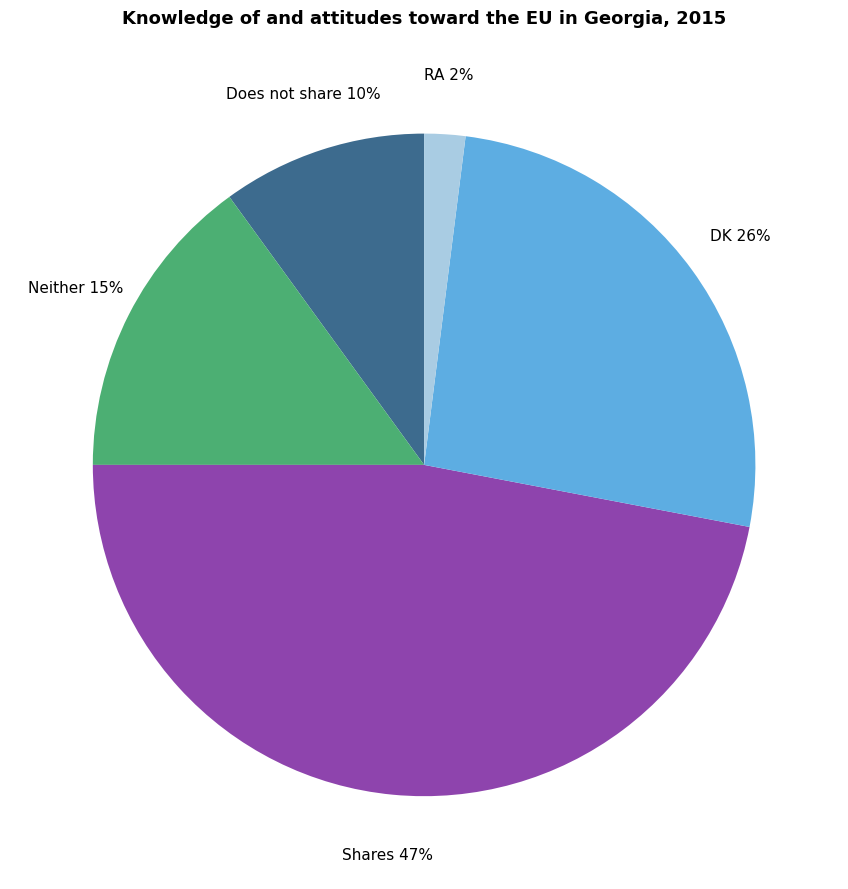

Count the number of slices in the pie.

5